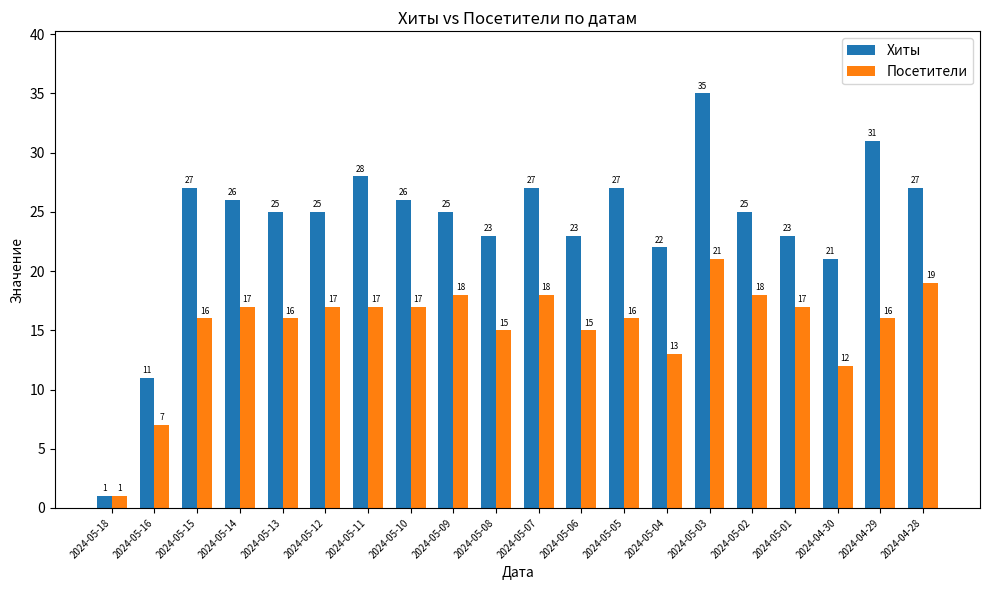

Reading right to left, list all the values displayed in this chart.

Хиты: 2024-04-28=27	2024-04-29=31	2024-04-30=21	2024-05-01=23	2024-05-02=25	2024-05-03=35	2024-05-04=22	2024-05-05=27	2024-05-06=23	2024-05-07=27	2024-05-08=23	2024-05-09=25	2024-05-10=26	2024-05-11=28	2024-05-12=25	2024-05-13=25	2024-05-14=26	2024-05-15=27	2024-05-16=11	2024-05-18=1
Посетители: 2024-04-28=19	2024-04-29=16	2024-04-30=12	2024-05-01=17	2024-05-02=18	2024-05-03=21	2024-05-04=13	2024-05-05=16	2024-05-06=15	2024-05-07=18	2024-05-08=15	2024-05-09=18	2024-05-10=17	2024-05-11=17	2024-05-12=17	2024-05-13=16	2024-05-14=17	2024-05-15=16	2024-05-16=7	2024-05-18=1